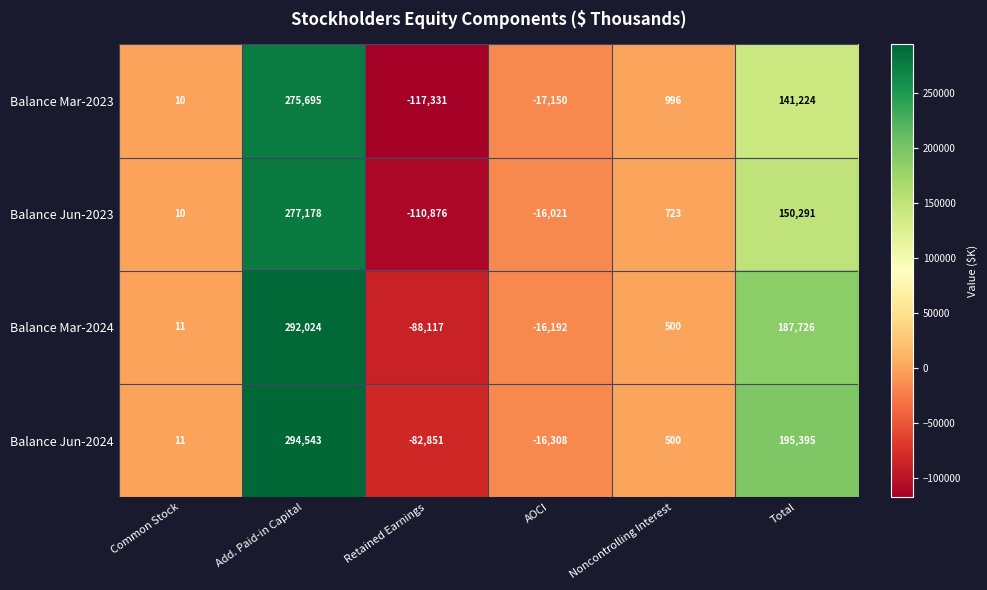

What is the total value across all series at AOCI?

-65671